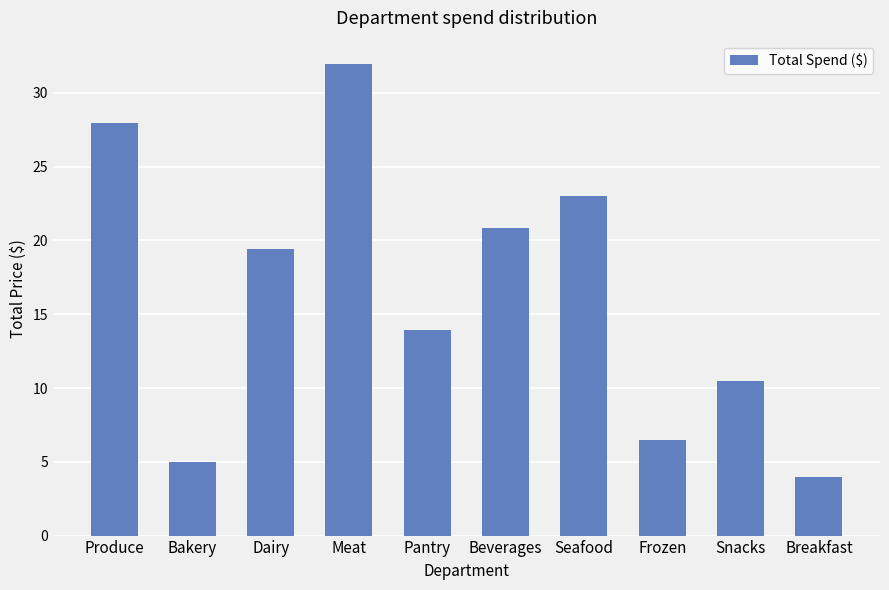

Reading left to right, extract all data points from this chart.

28.0	5.0	19.4	31.9	13.9	20.9	23.0	6.5	10.5	4.0